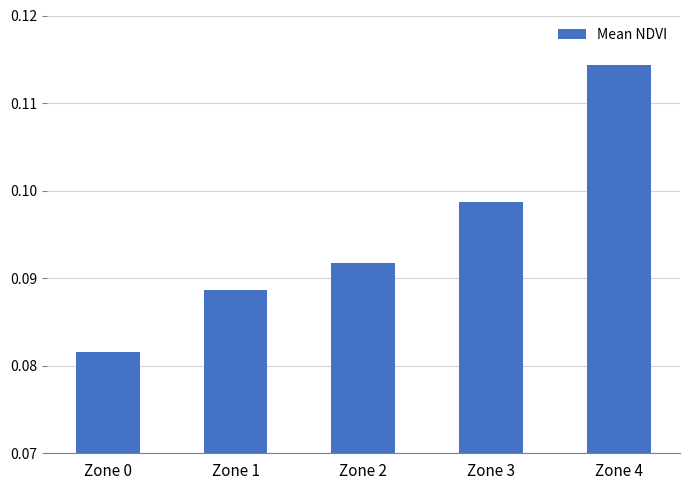

Rank the categories by value from highest to lowest.

Zone 4, Zone 3, Zone 2, Zone 1, Zone 0